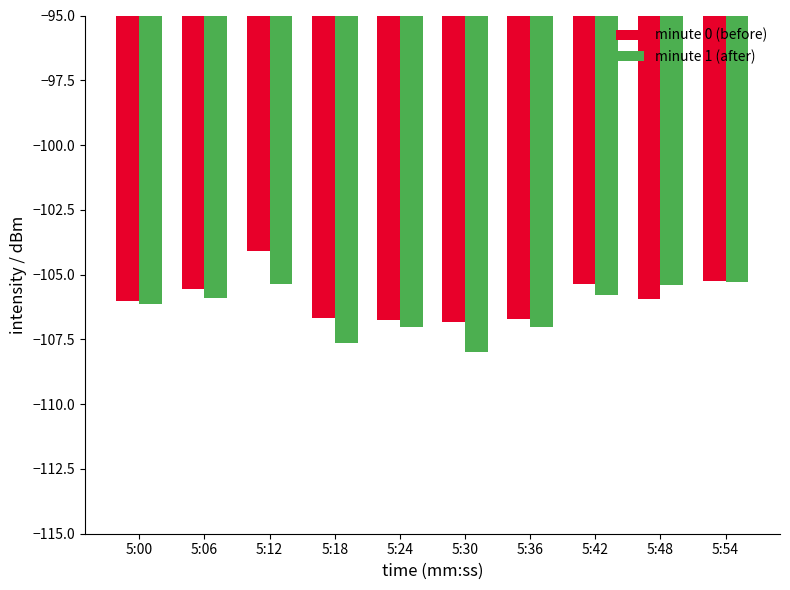

Which label corresponds to the largest value in the chart?

5:12